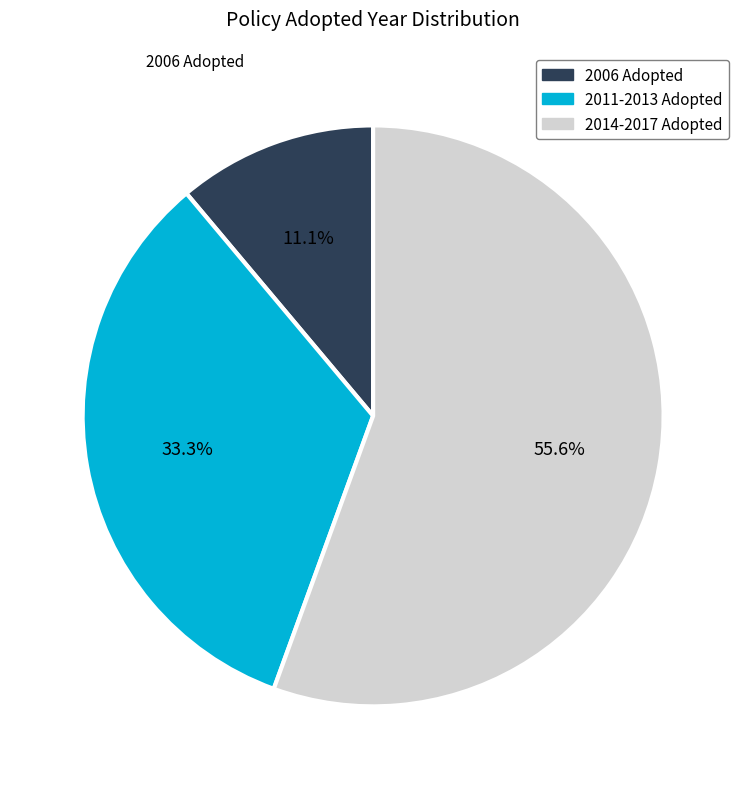

Is there a majority slice in this chart?

Yes